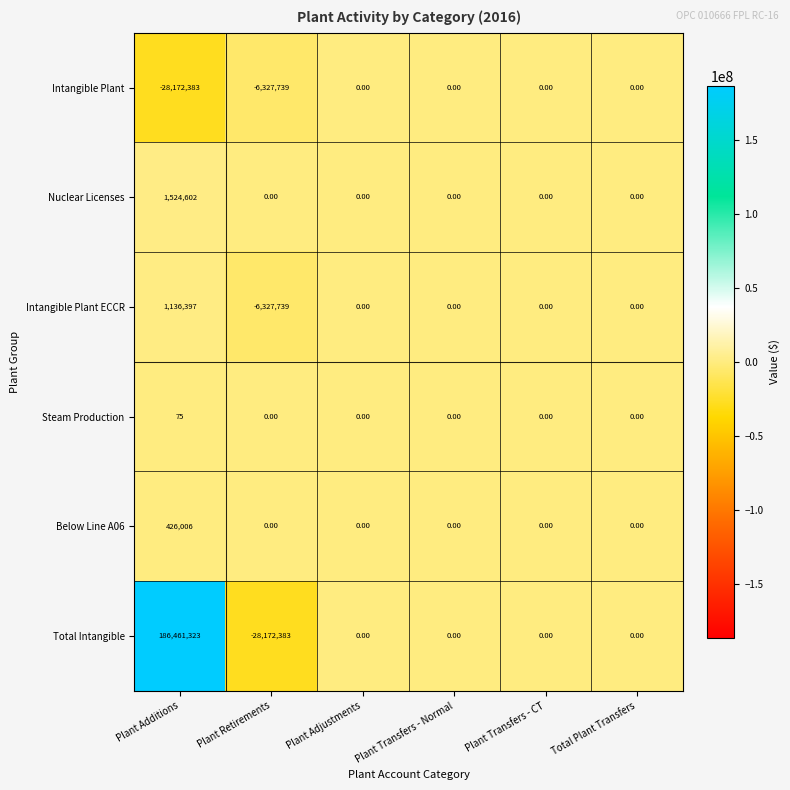

At which category is the sum across all series the highest?

Plant Additions